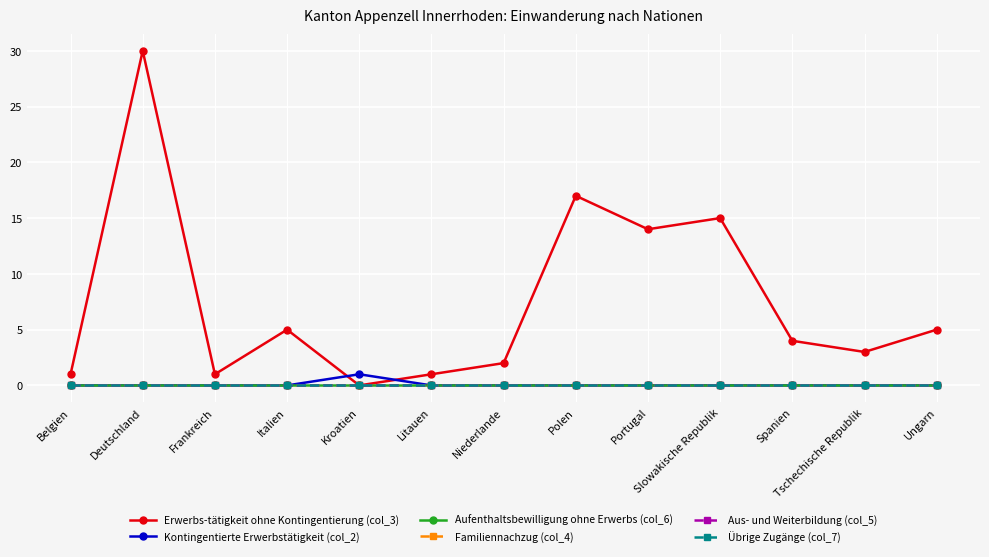

Reading right to left, transcribe all the data shown in this chart.

Erwerbs-tätigkeit ohne Kontingentierung (col_3): Ungarn=5	Tschechische Republik=3	Spanien=4	Slowakische Republik=15	Portugal=14	Polen=17	Niederlande=2	Litauen=1	Kroatien=0	Italien=5	Frankreich=1	Deutschland=30	Belgien=1
Kontingentierte Erwerbstätigkeit (col_2): Ungarn=0	Tschechische Republik=0	Spanien=0	Slowakische Republik=0	Portugal=0	Polen=0	Niederlande=0	Litauen=0	Kroatien=1	Italien=0	Frankreich=0	Deutschland=0	Belgien=0
Aufenthaltsbewilligung ohne Erwerbs (col_6): Ungarn=0	Tschechische Republik=0	Spanien=0	Slowakische Republik=0	Portugal=0	Polen=0	Niederlande=0	Litauen=0	Kroatien=0	Italien=0	Frankreich=0	Deutschland=0	Belgien=0
Familiennachzug (col_4): Ungarn=0	Tschechische Republik=0	Spanien=0	Slowakische Republik=0	Portugal=0	Polen=0	Niederlande=0	Litauen=0	Kroatien=0	Italien=0	Frankreich=0	Deutschland=0	Belgien=0
Aus- und Weiterbildung (col_5): Ungarn=0	Tschechische Republik=0	Spanien=0	Slowakische Republik=0	Portugal=0	Polen=0	Niederlande=0	Litauen=0	Kroatien=0	Italien=0	Frankreich=0	Deutschland=0	Belgien=0
Übrige Zugänge (col_7): Ungarn=0	Tschechische Republik=0	Spanien=0	Slowakische Republik=0	Portugal=0	Polen=0	Niederlande=0	Litauen=0	Kroatien=0	Italien=0	Frankreich=0	Deutschland=0	Belgien=0